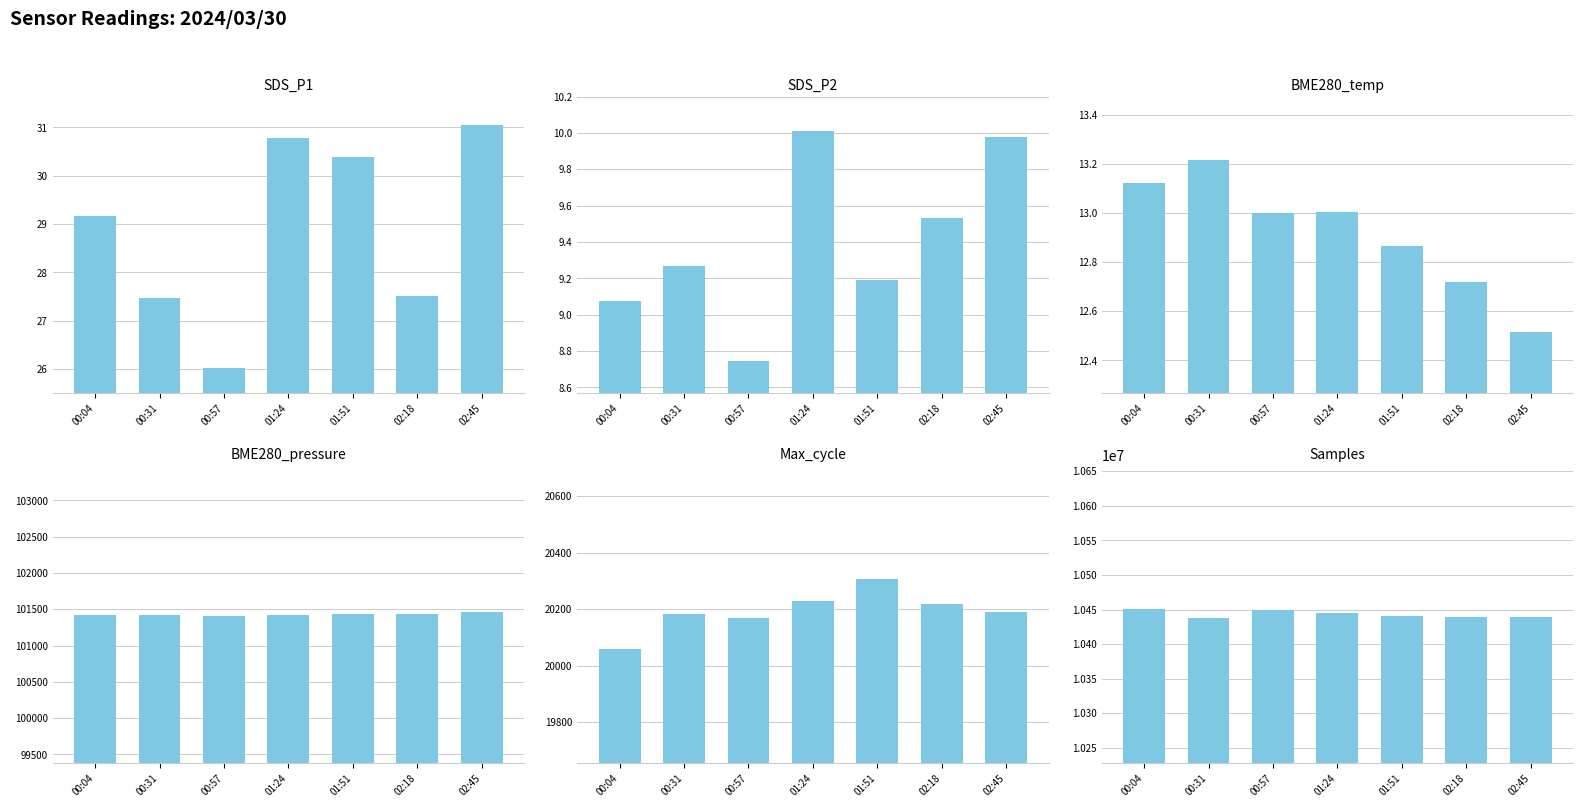

True or false: BME280_temp has a value of 20.0 at 00:57.

False